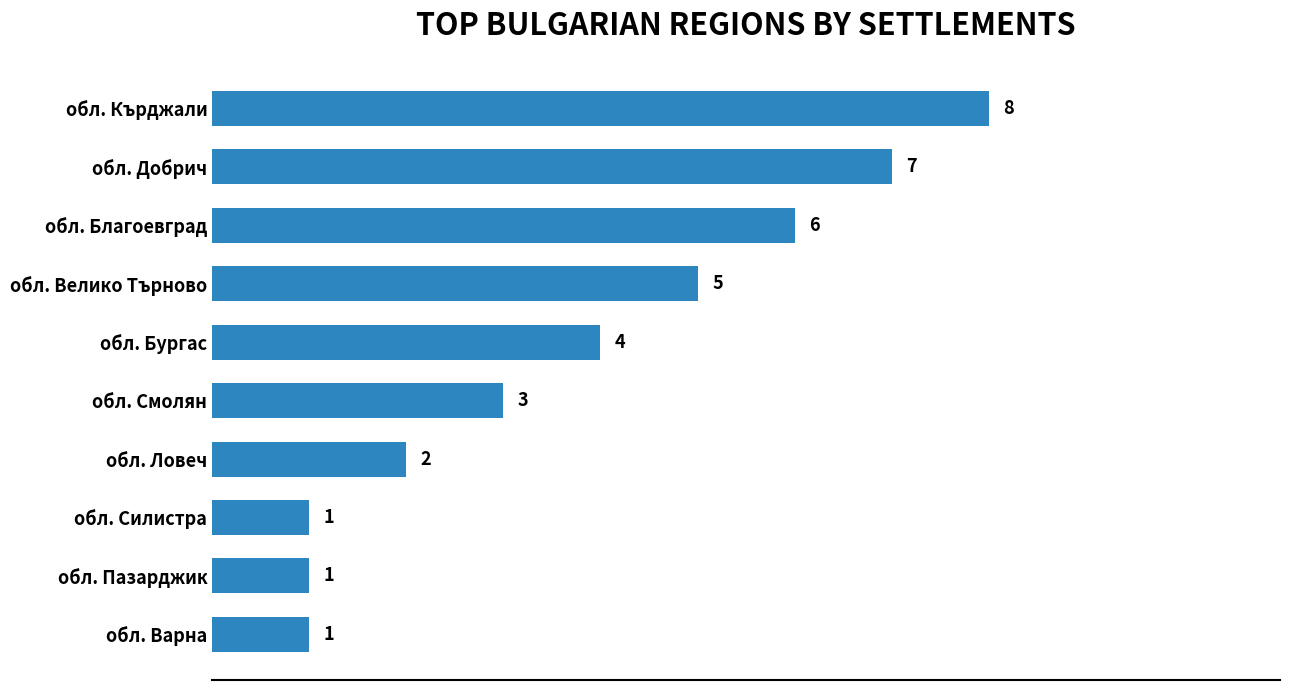

Reading bottom to top, what are all the values shown in this chart?

обл. Варна=1	обл. Пазарджик=1	обл. Силистра=1	обл. Ловеч=2	обл. Смолян=3	обл. Бургас=4	обл. Велико Търново=5	обл. Благоевград=6	обл. Добрич=7	обл. Кърджали=8